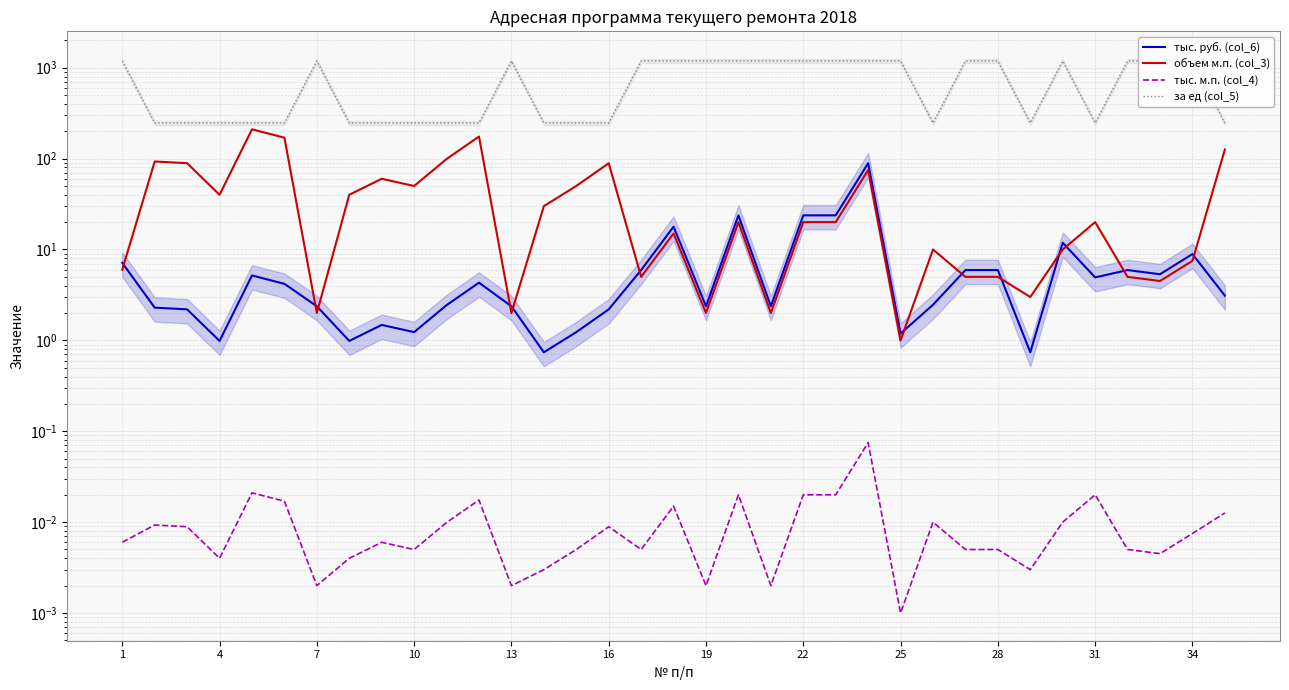

How many lines are shown in the chart?

4